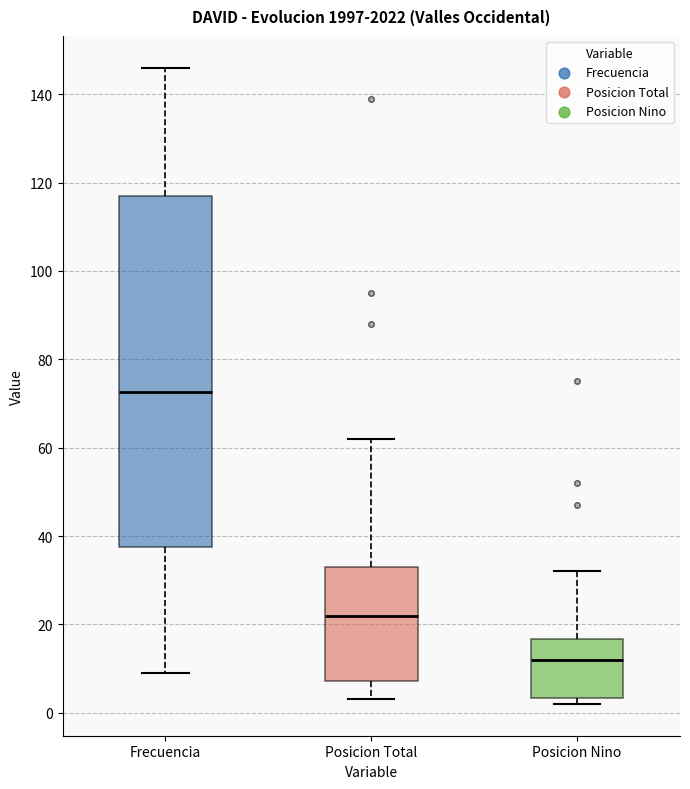

Reading left to right, transcribe this box plot: for each box, give where its median line is, the range the box spans, and where its two whiskers end, as read against the y-axis. The values are not printed on the chart, so give them approximately, as read against the axis.

Frecuencia: median 72, box 38 to 118, whiskers 10 to 146
Posicion Total: median 22, box 8 to 34, whiskers 4 to 62
Posicion Nino: median 12, box 4 to 16, whiskers 2 to 32